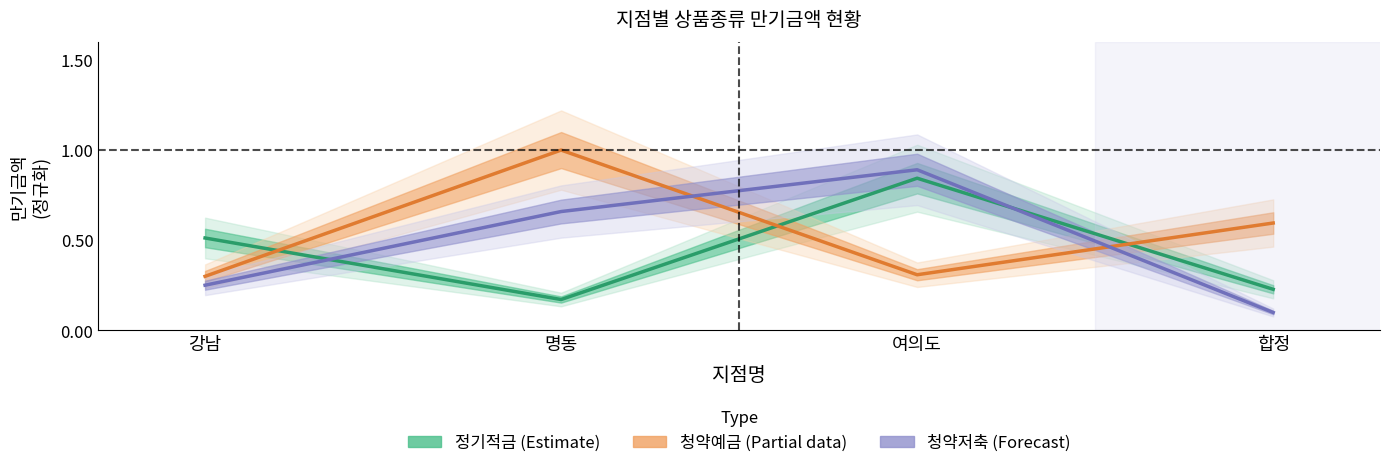

How many times do 청약저축 (Forecast) and 정기적금 (Estimate) cross each other?

2